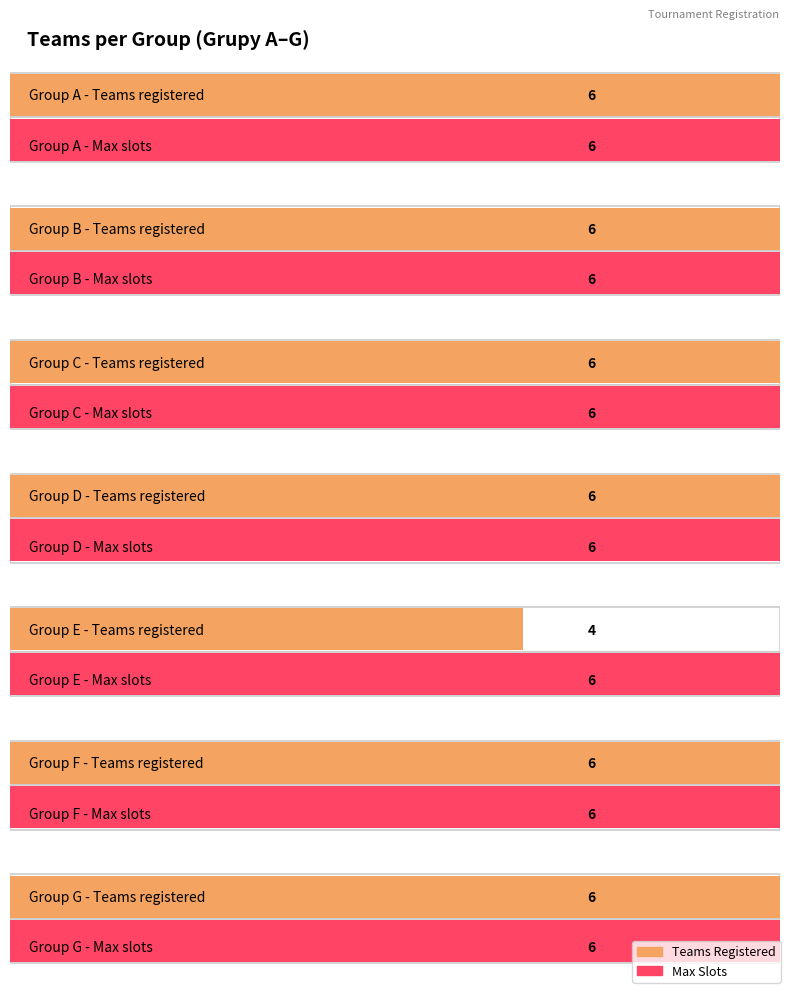

The value at D is 6. True or false?

True